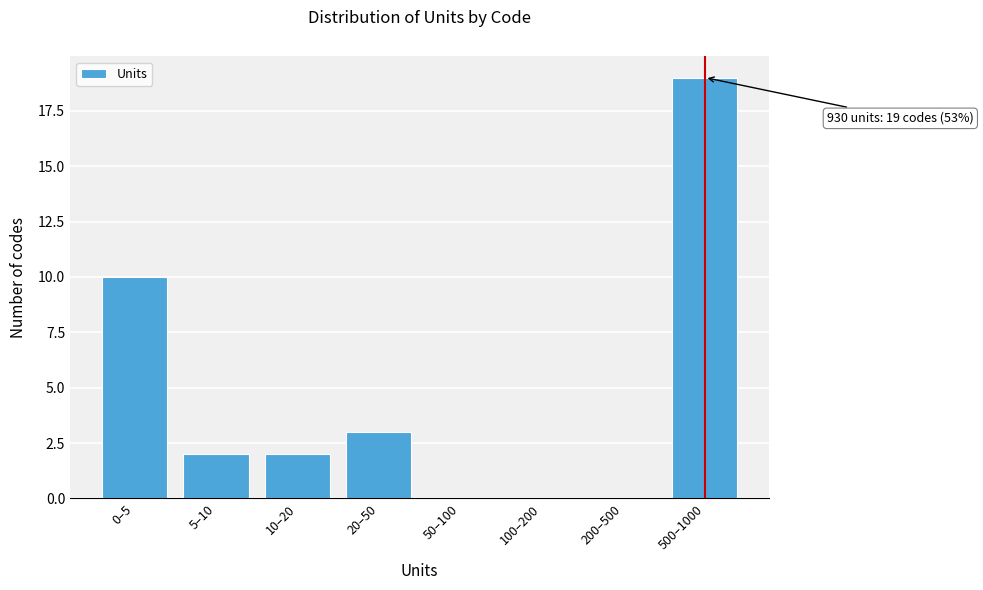

Reading right to left, list all the values displayed in this chart.

500–1000=19	200–500=0	100–200=0	50–100=0	20–50=3	10–20=2	5–10=2	0–5=10